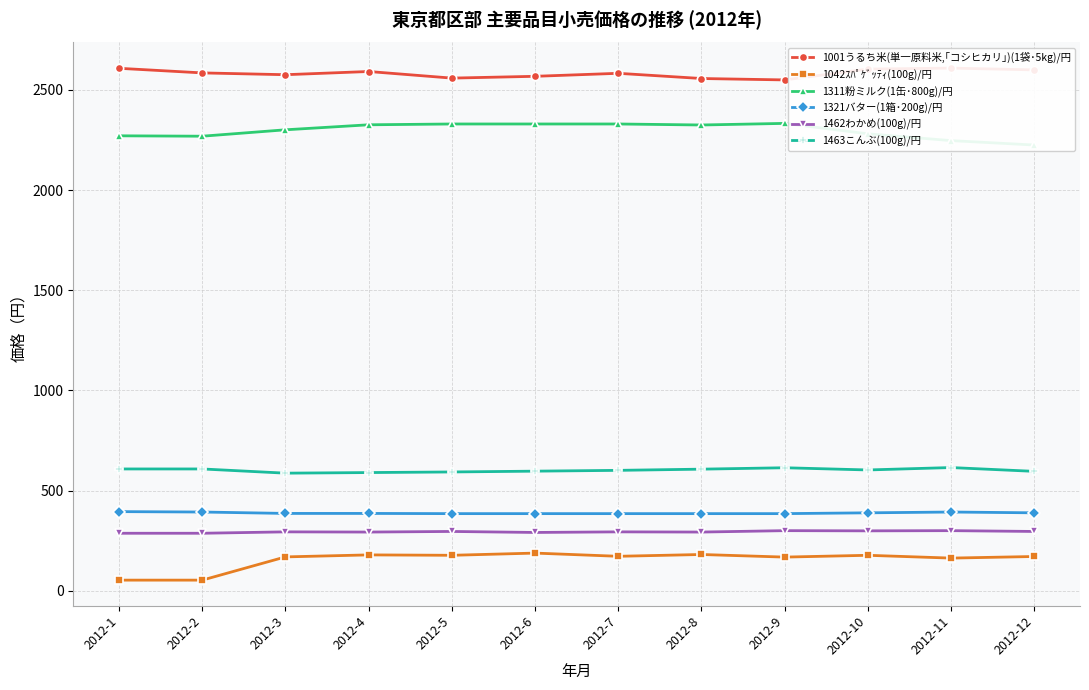

What is the smallest value displayed?

53